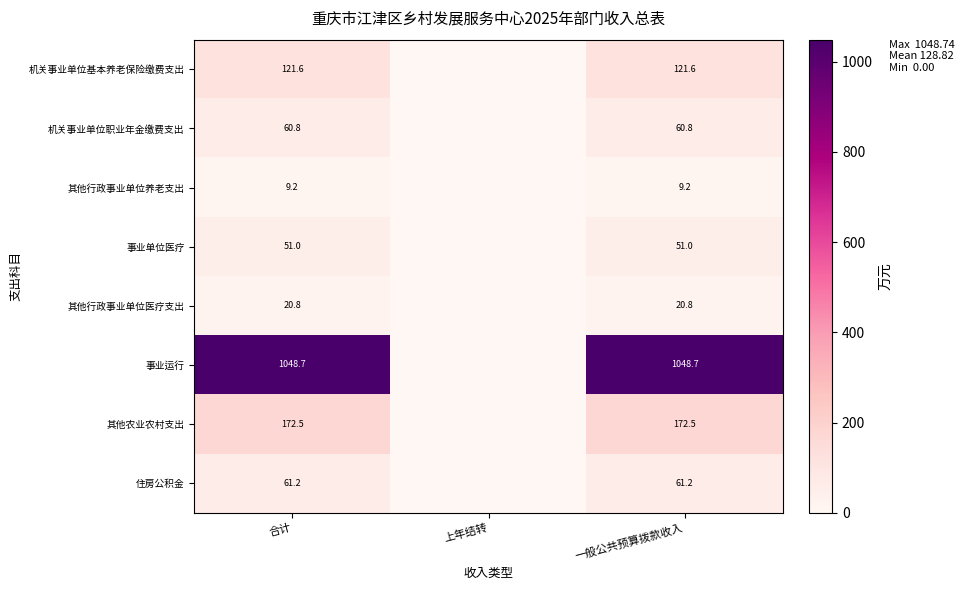

What is the difference between the highest and lowest values at 一般公共预算拨款收入?

1039.5